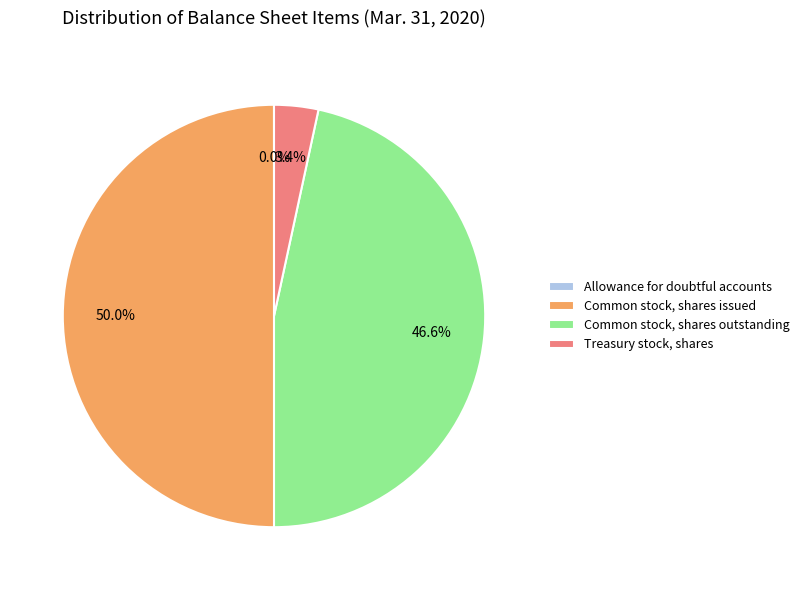

Between Common stock, shares outstanding and Common stock, shares issued, which is larger?

Common stock, shares issued